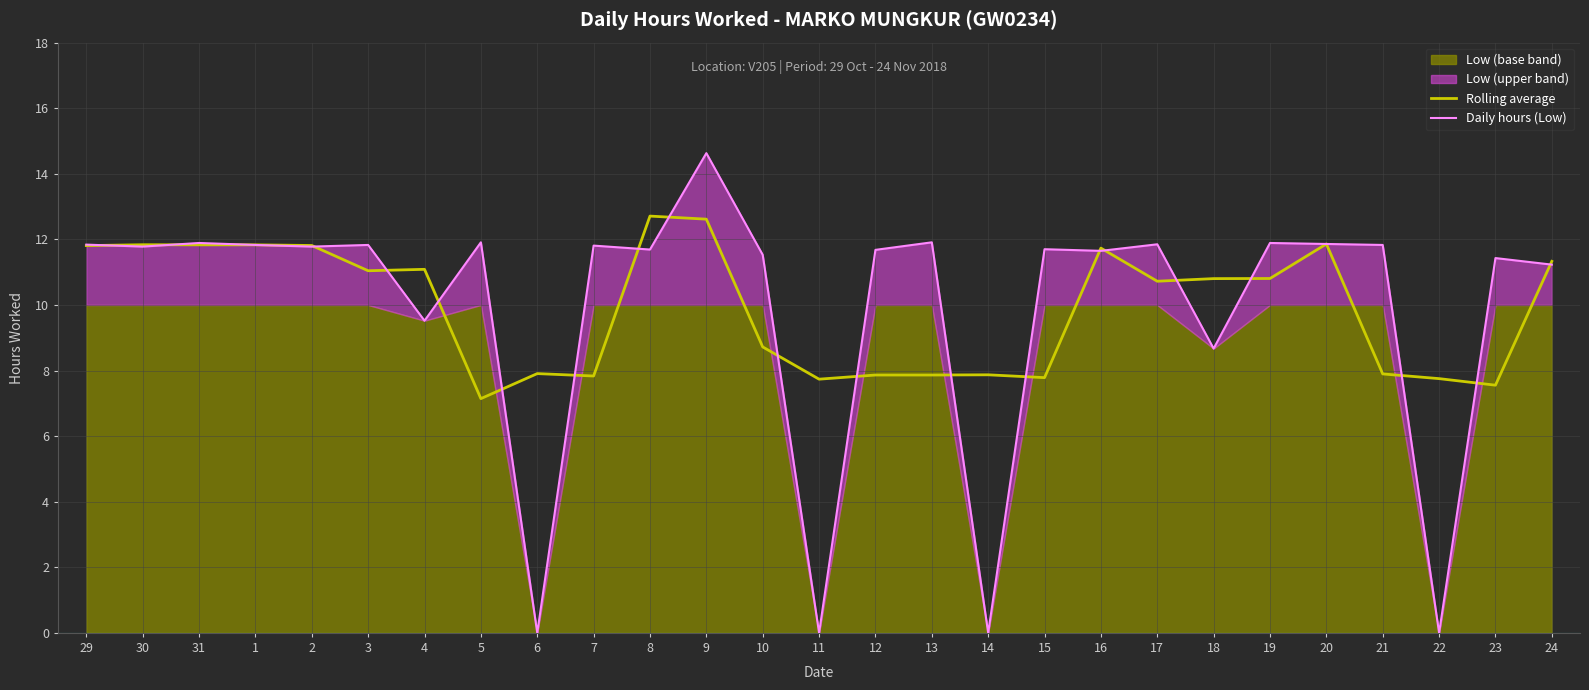

True or false: Daily hours (Low) has more than 2 interior local peaks.

True